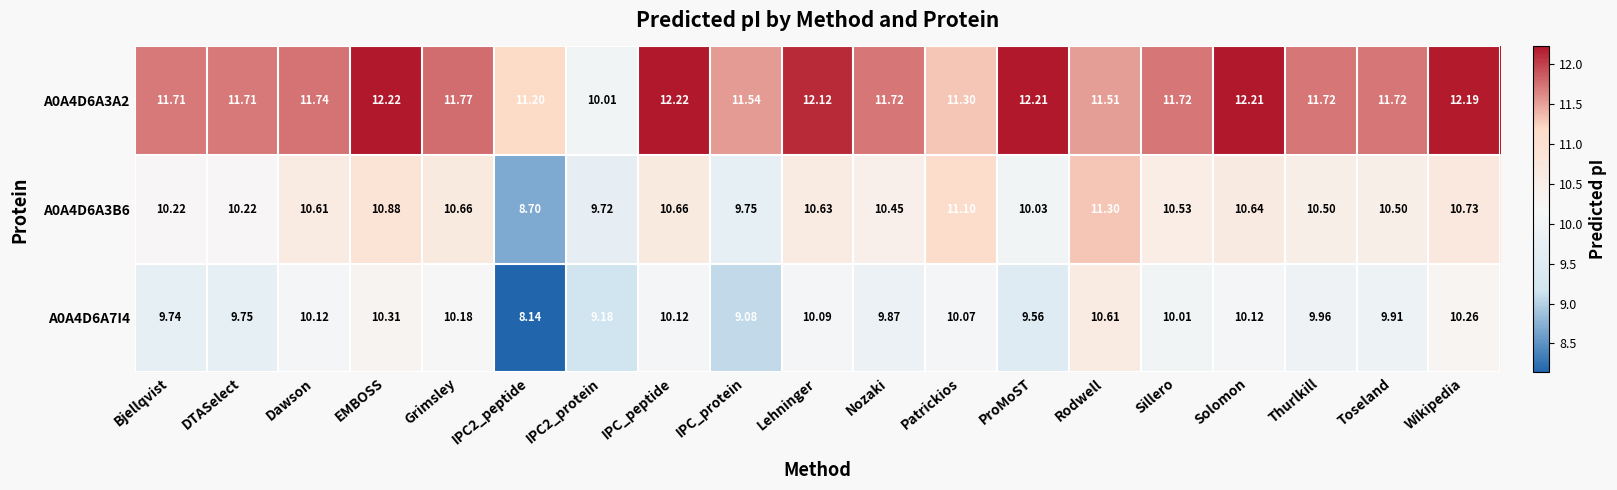

Is the value of A0A4D6A3B6 at Wikipedia greater than the value of A0A4D6A3A2 at Solomon?

No